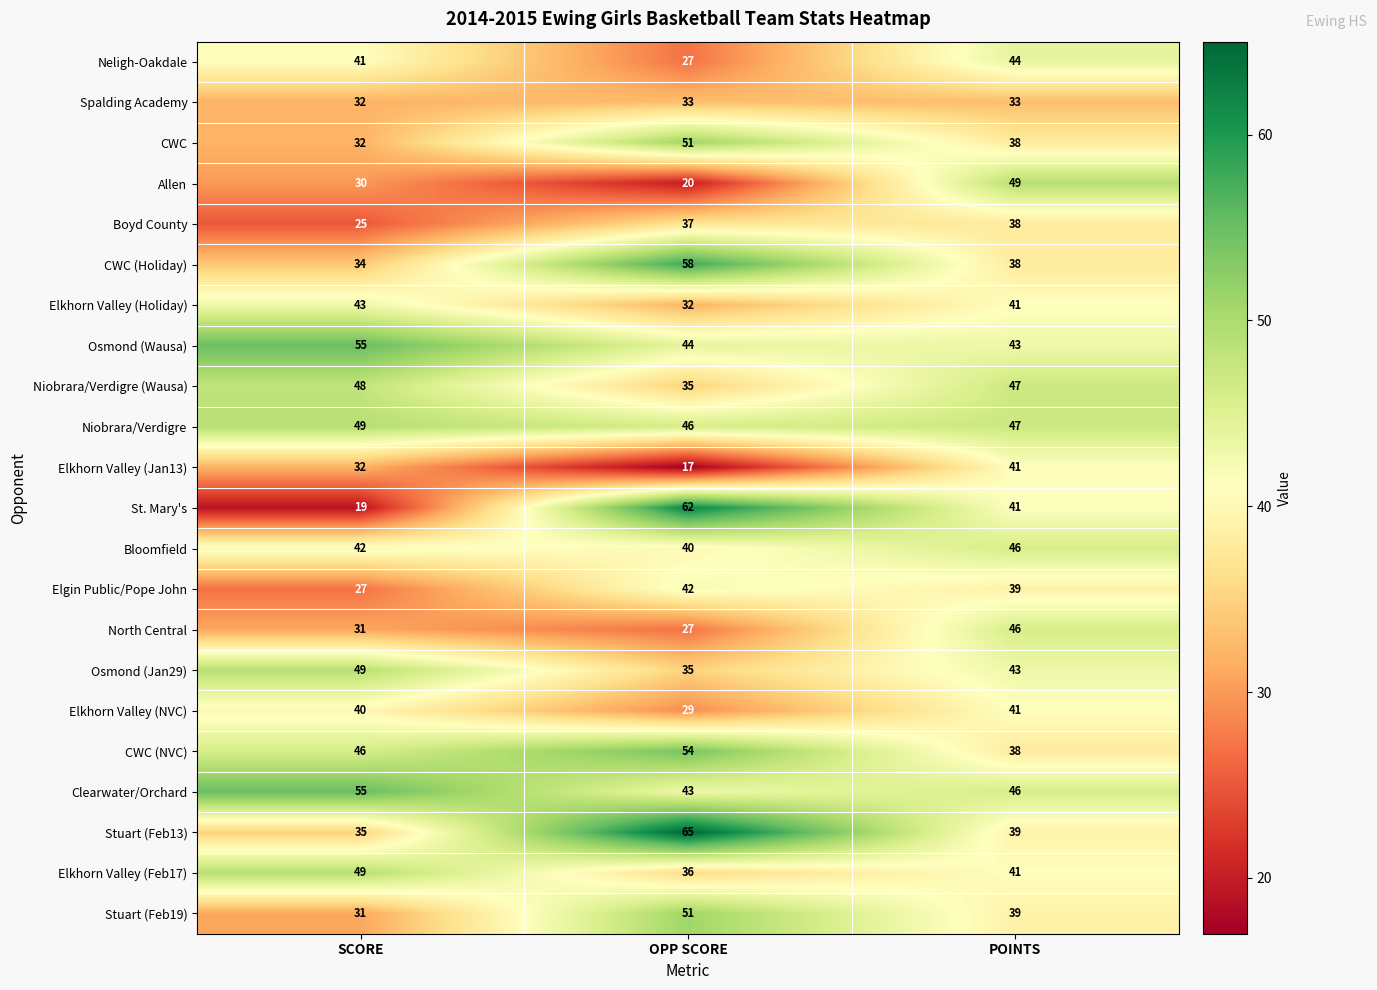

Where is Elkhorn Valley (NVC) nearest to the value 35?

SCORE